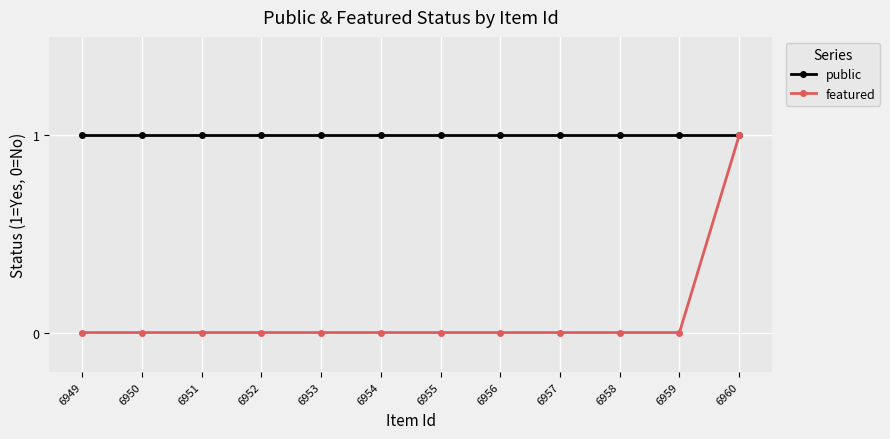

What is the sum of all public values?

12